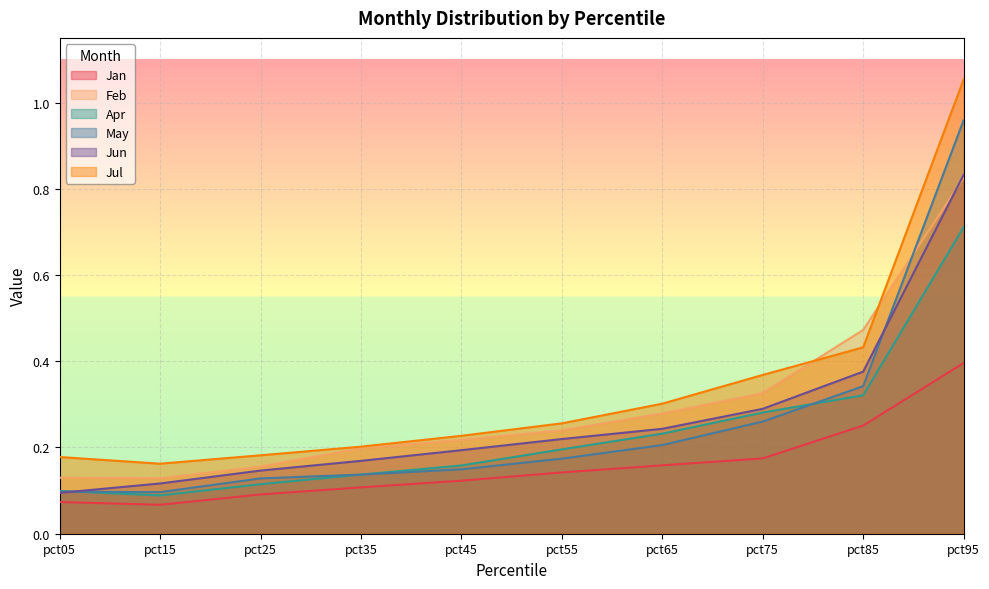

How many intersections are there between May and Jun?

2